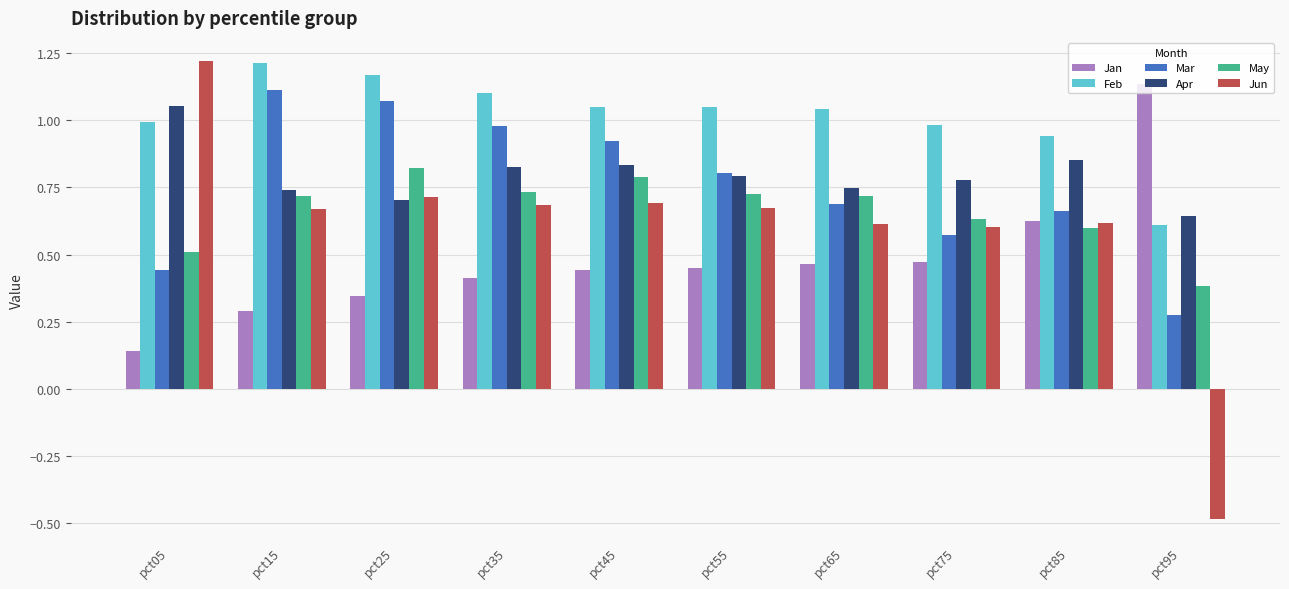

Which series has the largest range (max minus min)?

Jun